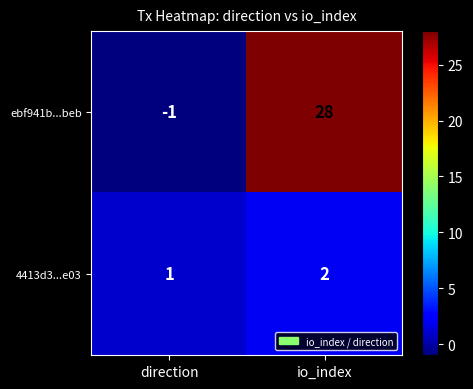

Rank the series by their average value, from highest to lowest.

ebf941b...beb, 4413d3...e03